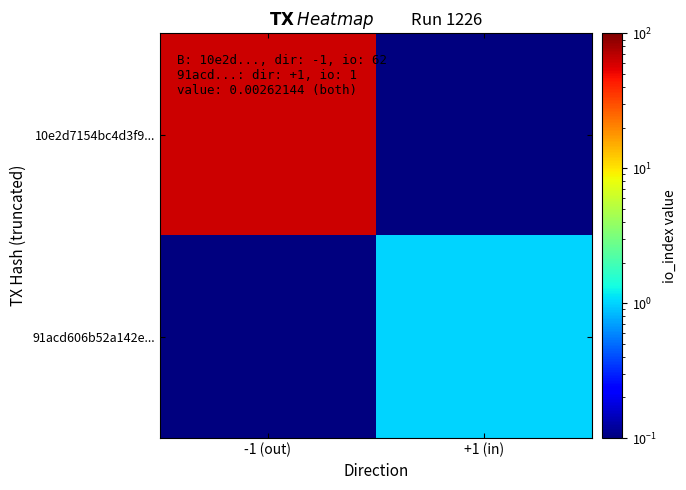

At -1 (out), list the series in order from smallest to largest.

91acd606b52a142e..., 10e2d7154bc4d3f9...